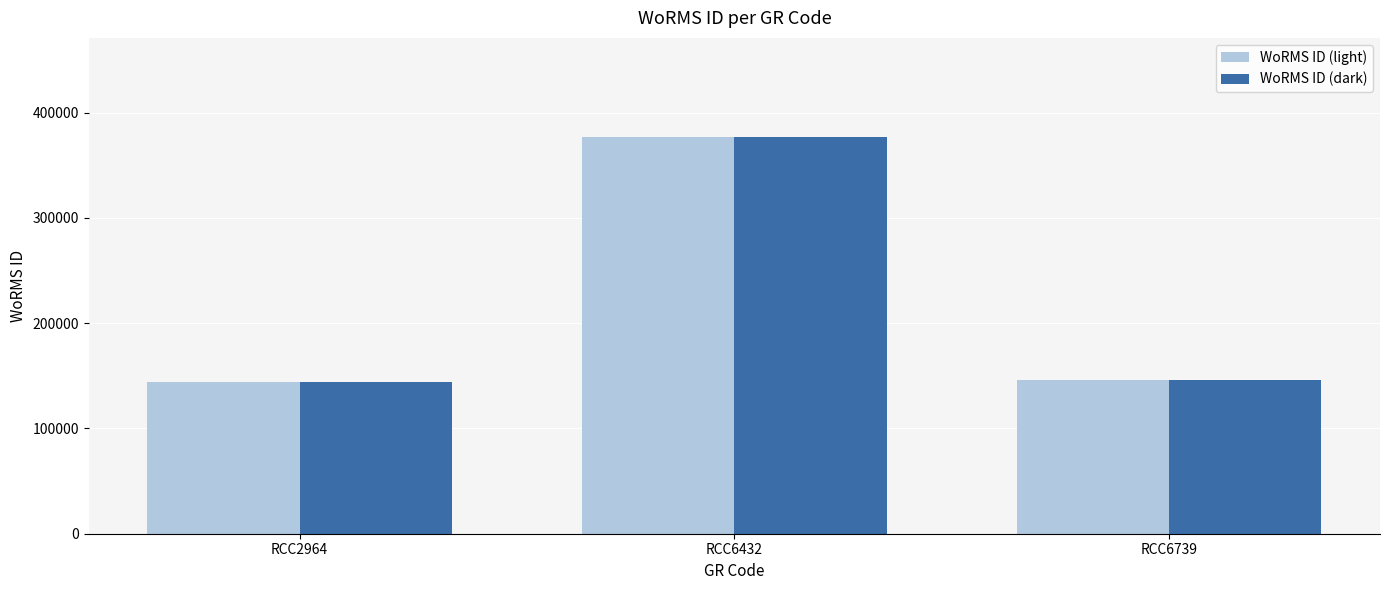

The value of WoRMS ID (light) at RCC6739 is 257083. True or false?

False